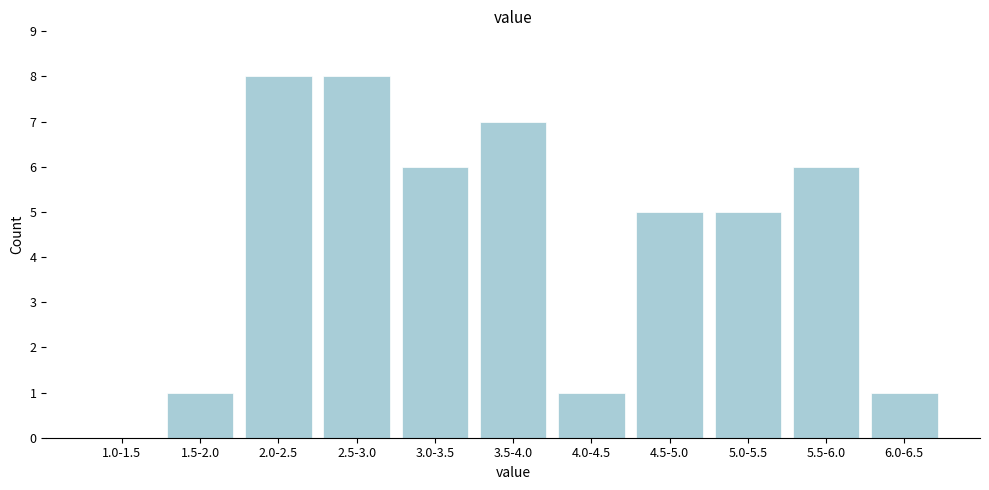

Reading left to right, transcribe all the data shown in this chart.

1.0-1.5=0	1.5-2.0=1	2.0-2.5=8	2.5-3.0=8	3.0-3.5=6	3.5-4.0=7	4.0-4.5=1	4.5-5.0=5	5.0-5.5=5	5.5-6.0=6	6.0-6.5=1